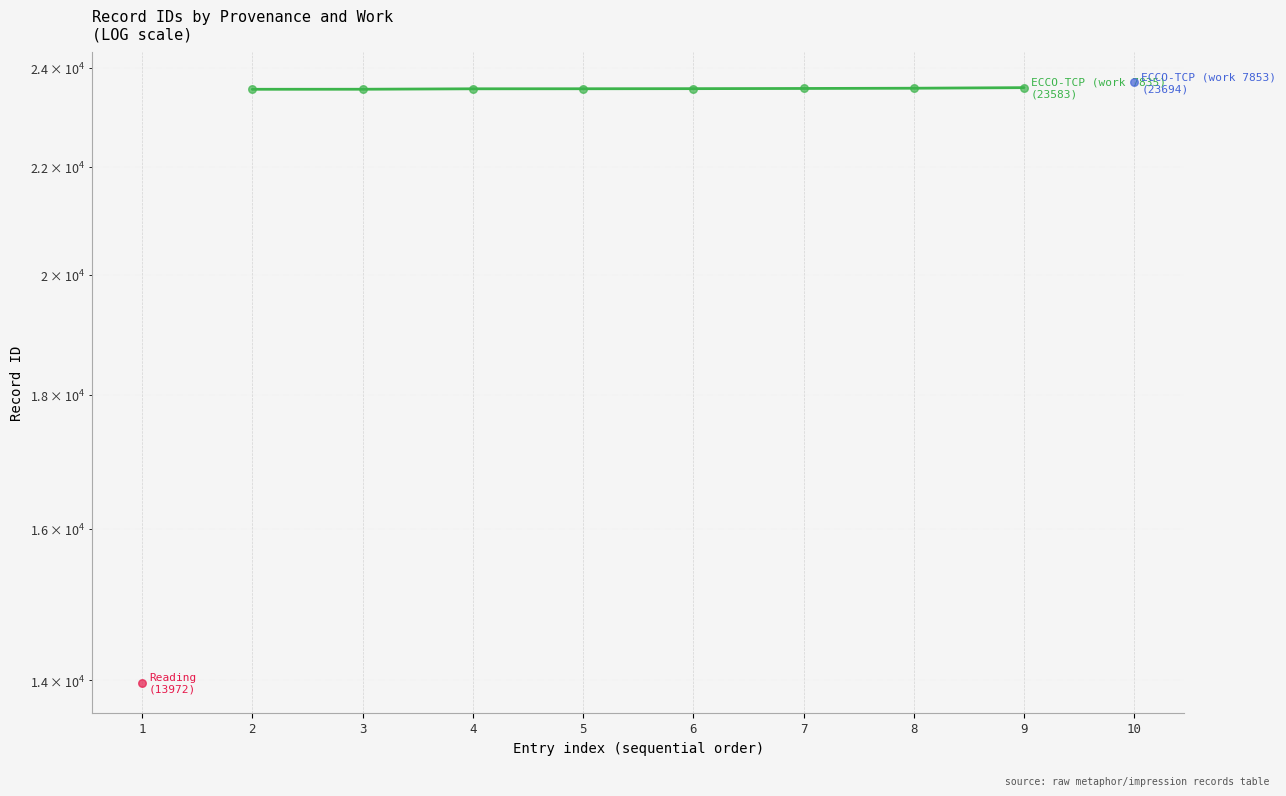

Between 6 and 7, which is larger?

7